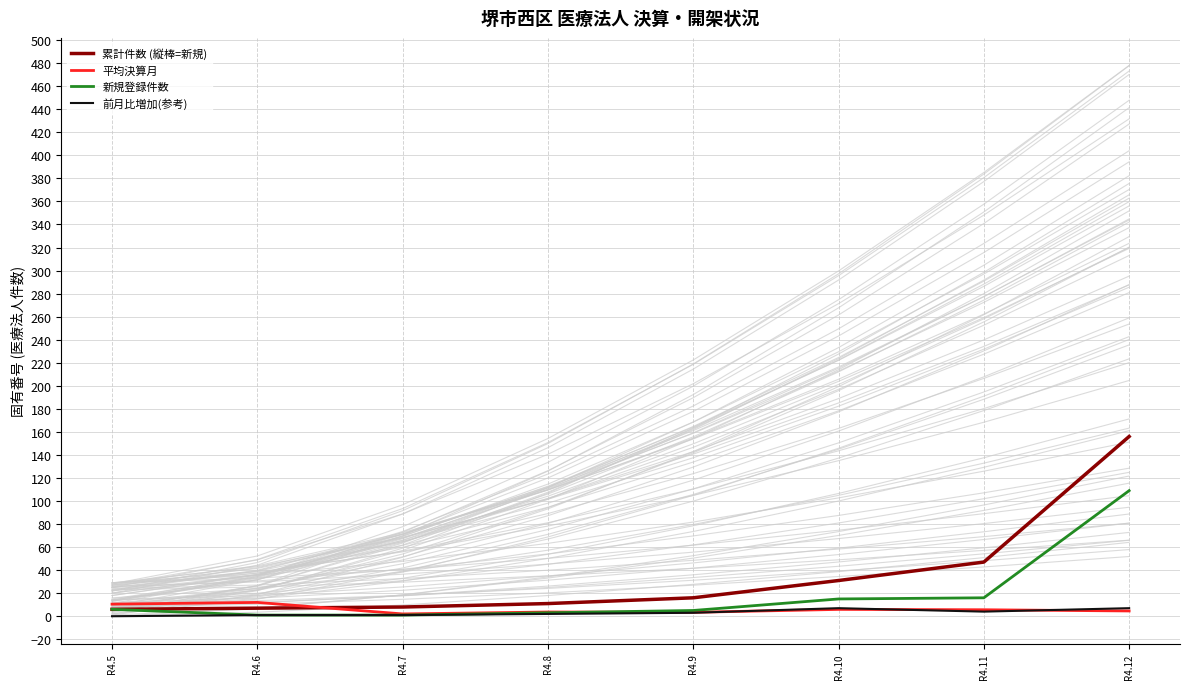

Where does the 累計件数 (縦棒=新規) series first go above 16?

R4.10